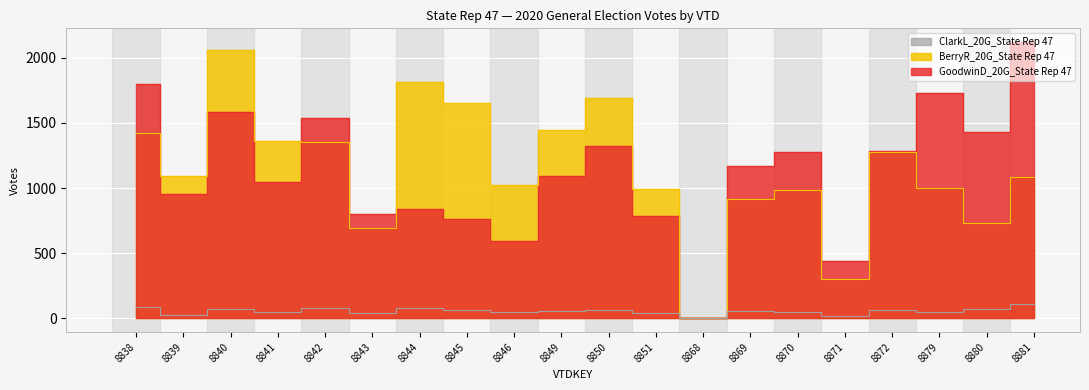

Which has a higher value, 8842 or 8843?

8842